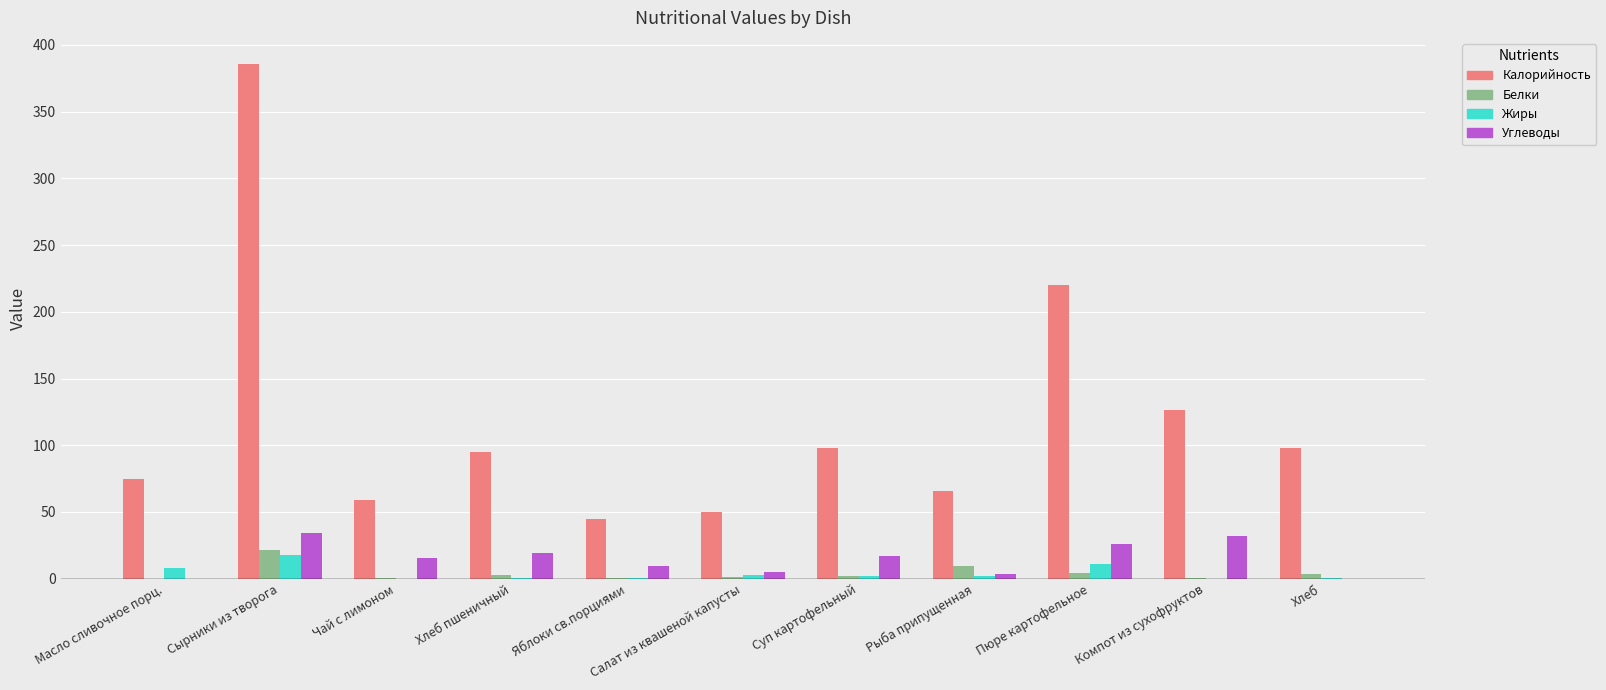

Which series has the largest total across all categories?

Калорийность